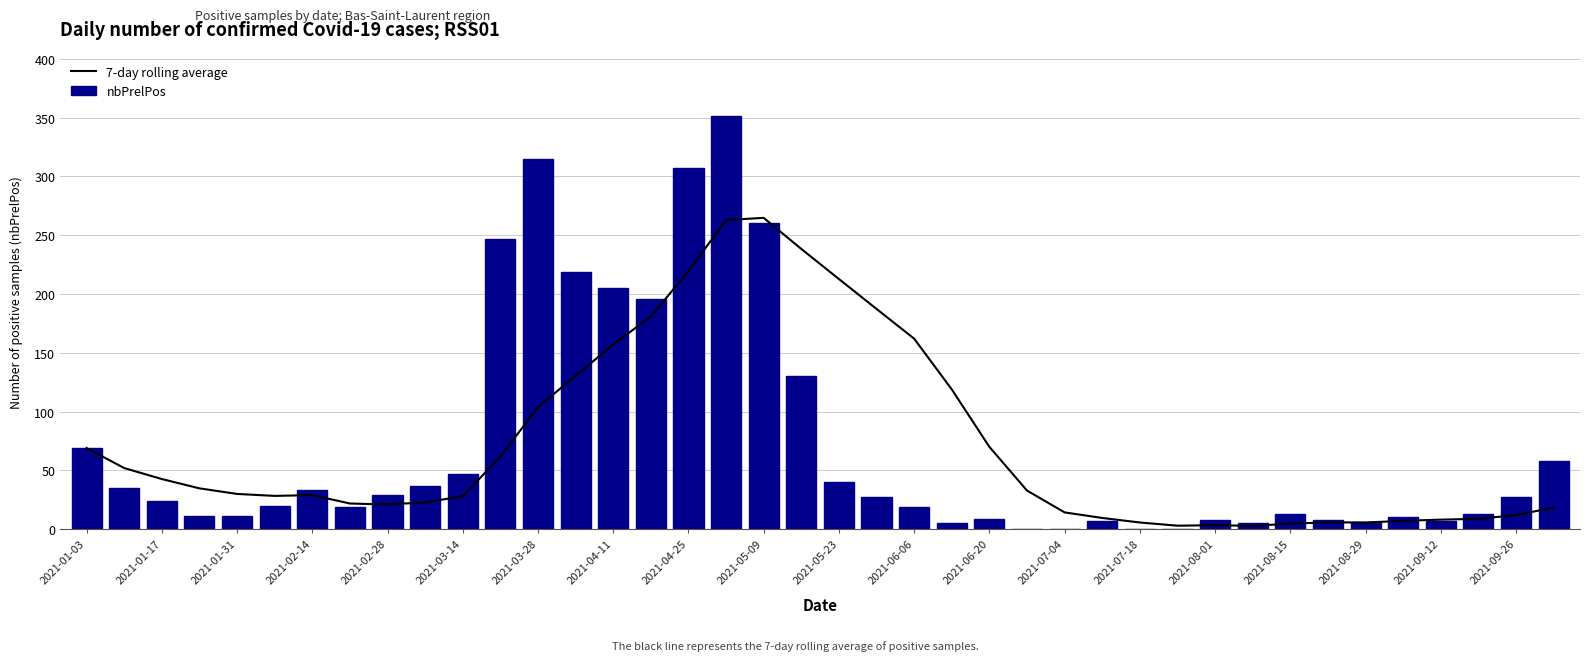

Is it true that nbPrelPos equals 444.0 at 2021-09-12?

False